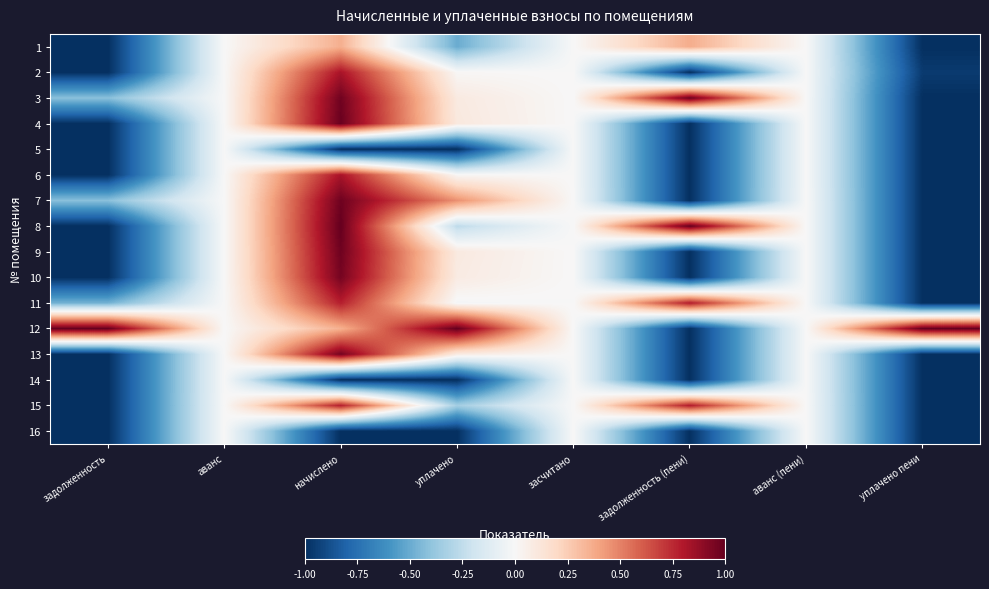

Reading left to right, what are all the values shown in this chart?

1: задолженность=-1.0	аванс=0.0	начислено=0.4	уплачено=-0.5	засчитано=0.0	задолженность (пени)=0.4	аванс (пени)=0.0	уплачено пени=-1.0
2: задолженность=-1.0	аванс=0.0	начислено=0.8	уплачено=0.0	засчитано=0.0	задолженность (пени)=-1.0	аванс (пени)=0.0	уплачено пени=-1.0
3: задолженность=-0.4	аванс=0.0	начислено=1.0	уплачено=0.1	засчитано=0.0	задолженность (пени)=1.0	аванс (пени)=0.0	уплачено пени=-1.0
4: задолженность=-1.0	аванс=0.0	начислено=1.0	уплачено=0.1	засчитано=0.0	задолженность (пени)=-1.0	аванс (пени)=0.0	уплачено пени=-1.0
5: задолженность=-1.0	аванс=0.0	начислено=-1.0	уплачено=-1.0	засчитано=0.0	задолженность (пени)=-1.0	аванс (пени)=0.0	уплачено пени=-1.0
6: задолженность=-1.0	аванс=0.0	начислено=0.8	уплачено=0.0	засчитано=0.0	задолженность (пени)=-1.0	аванс (пени)=0.0	уплачено пени=-1.0
7: задолженность=-0.4	аванс=0.0	начислено=1.0	уплачено=0.5	засчитано=0.0	задолженность (пени)=-1.0	аванс (пени)=0.0	уплачено пени=-1.0
8: задолженность=-1.0	аванс=0.0	начислено=1.0	уплачено=-0.3	засчитано=0.0	задолженность (пени)=1.0	аванс (пени)=0.0	уплачено пени=-1.0
9: задолженность=-1.0	аванс=0.0	начислено=1.0	уплачено=0.1	засчитано=0.0	задолженность (пени)=-1.0	аванс (пени)=0.0	уплачено пени=-1.0
10: задолженность=-1.0	аванс=0.0	начислено=1.0	уплачено=0.1	засчитано=0.0	задолженность (пени)=-1.0	аванс (пени)=0.0	уплачено пени=-1.0
11: задолженность=-0.5	аванс=0.0	начислено=0.8	уплачено=-0.0	засчитано=0.0	задолженность (пени)=0.8	аванс (пени)=0.0	уплачено пени=-1.0
12: задолженность=1.0	аванс=0.0	начислено=0.4	уплачено=1.0	засчитано=0.0	задолженность (пени)=-1.0	аванс (пени)=0.0	уплачено пени=1.0
13: задолженность=-1.0	аванс=0.0	начислено=1.0	уплачено=0.1	засчитано=0.0	задолженность (пени)=-1.0	аванс (пени)=0.0	уплачено пени=-1.0
14: задолженность=-1.0	аванс=0.0	начислено=-1.0	уплачено=-1.0	засчитано=0.0	задолженность (пени)=-1.0	аванс (пени)=0.0	уплачено пени=-1.0
15: задолженность=-1.0	аванс=0.0	начислено=0.8	уплачено=-0.3	засчитано=0.0	задолженность (пени)=0.8	аванс (пени)=0.0	уплачено пени=-1.0
16: задолженность=-1.0	аванс=0.0	начислено=-1.0	уплачено=-1.0	засчитано=0.0	задолженность (пени)=-1.0	аванс (пени)=0.0	уплачено пени=-1.0